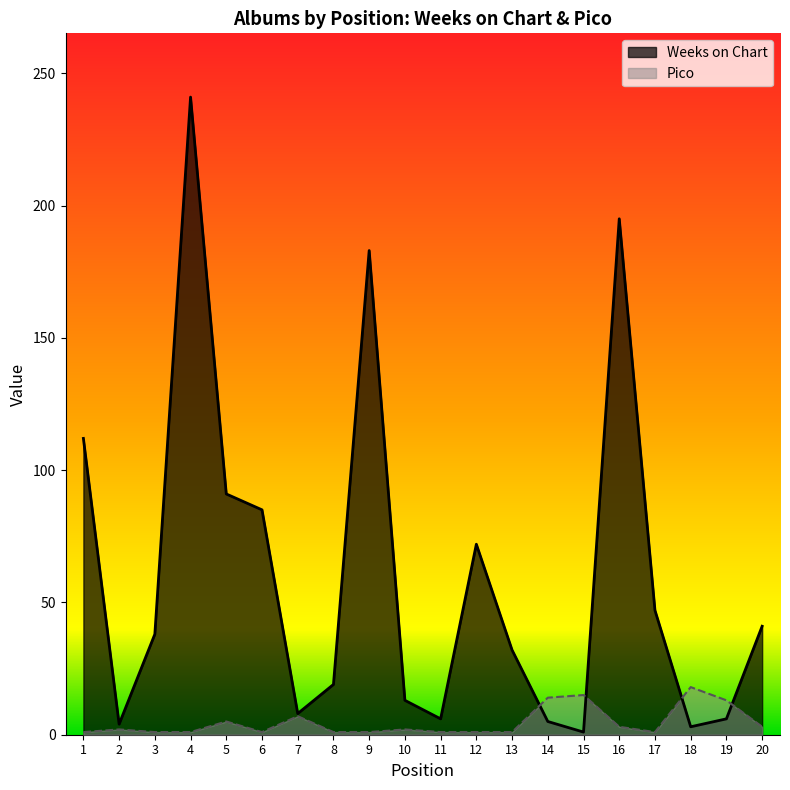

What is the sum of the Weeks on Chart values at 16 and 7?

203